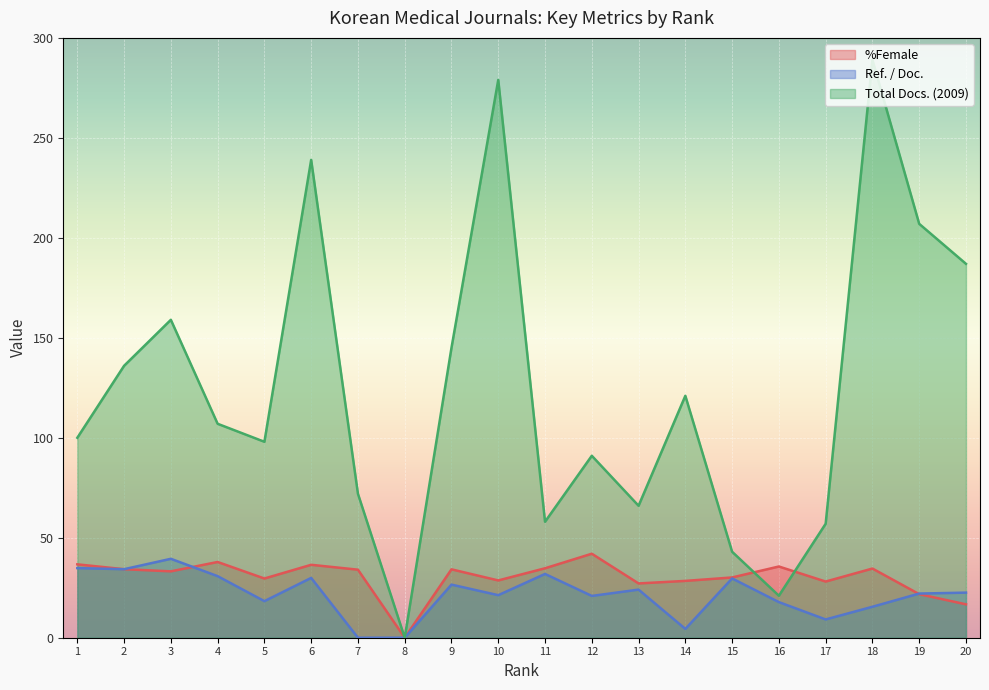

Where does the Total Docs. (2009) series first go above 107?

2